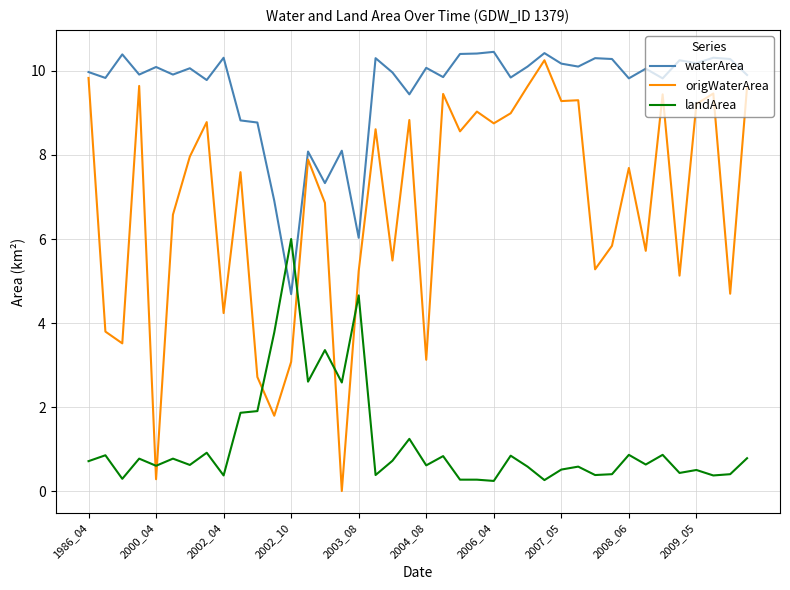

Which series ends up on top after the final intersection of landArea and origWaterArea?

origWaterArea